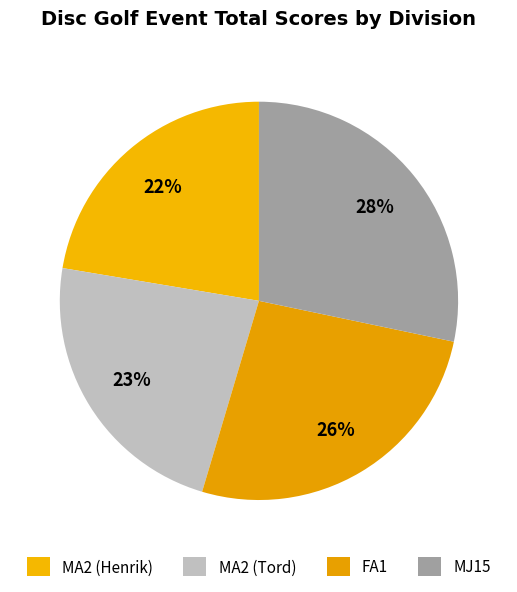

True or false: MA2 (Henrik) accounts for 22% of the total.

True